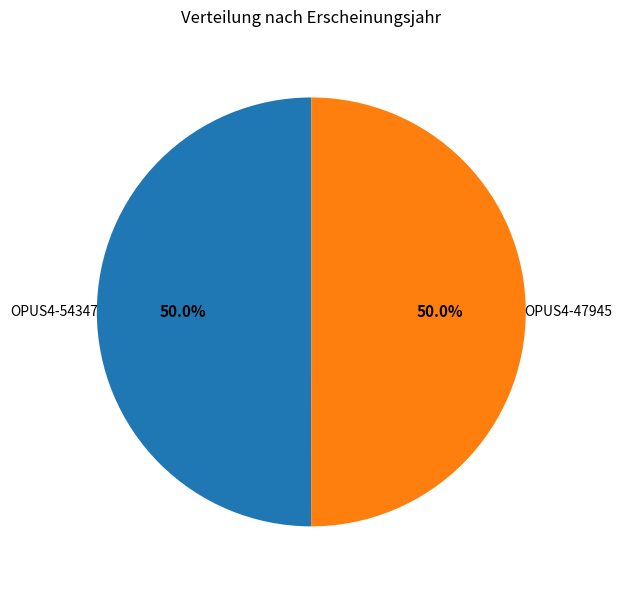

To the nearest percent, what portion does OPUS4-47945 represent?

50%